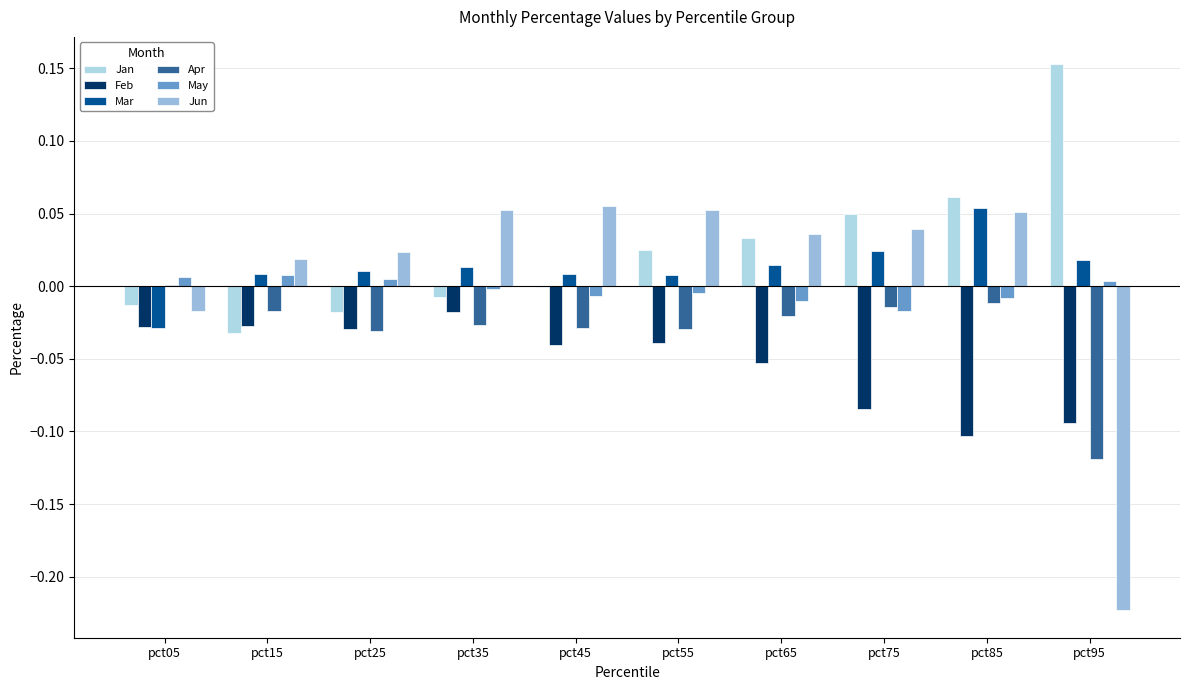

How many positive values does the Mar series have?

9